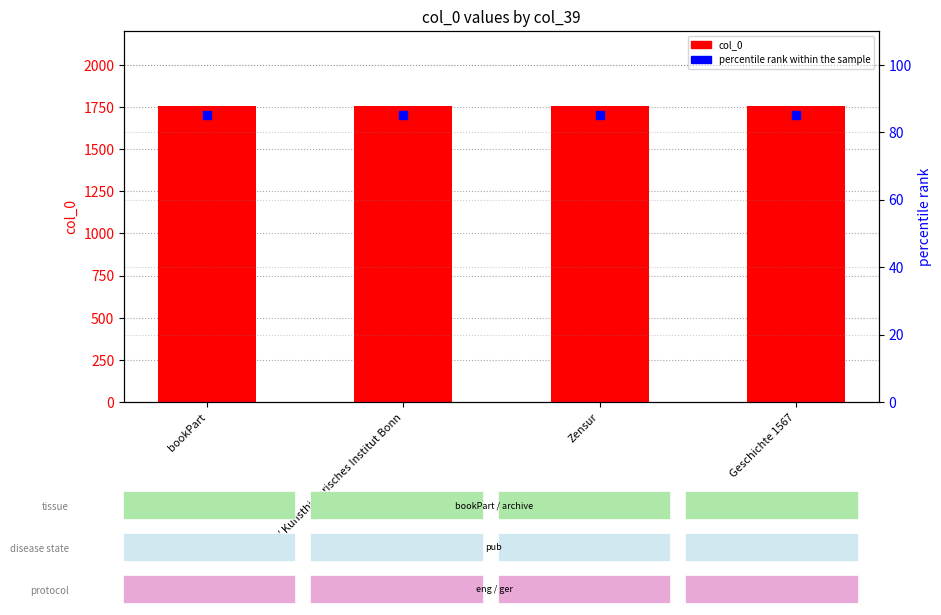

Is the value of percentile rank within the sample at Bonn / Kunsthistorisches Institut Bonn greater than the value of col_0 at Bonn / Kunsthistorisches Institut Bonn?

No